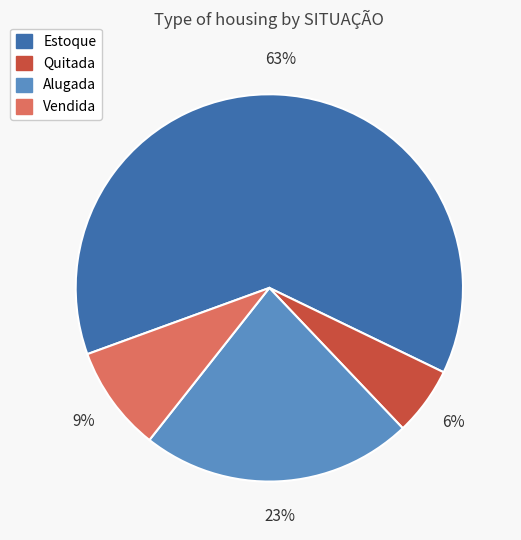

To the nearest percent, what is the average slice percentage?

25%